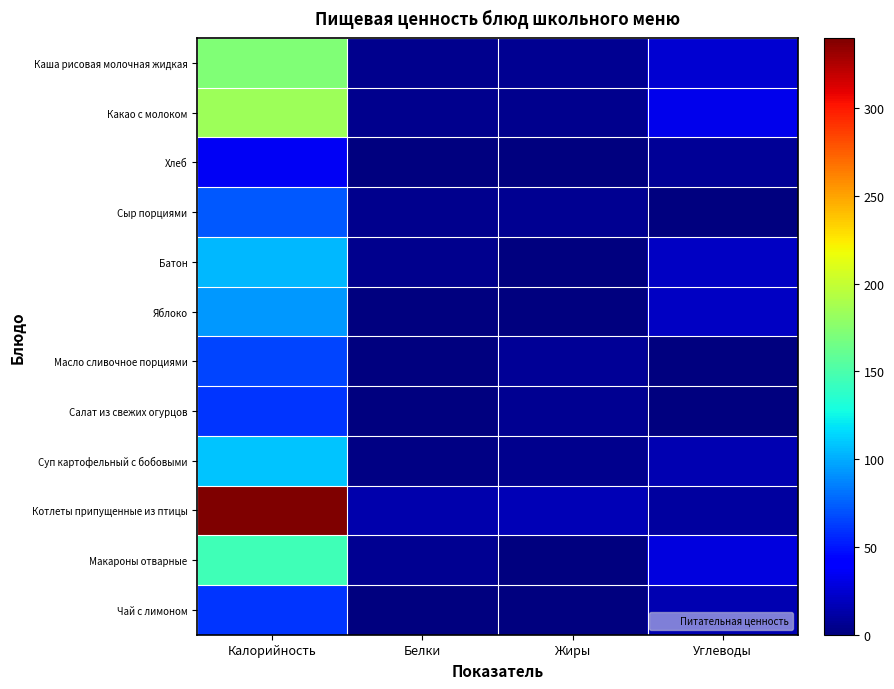

Which series has the largest total across all categories?

Котлеты припущенные из птицы